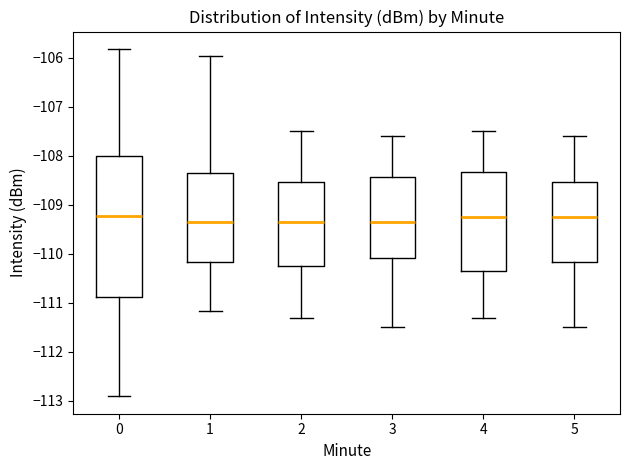

Where does the upper whisker of the box at x = 1 end on the y-axis? The values are not printed on the chart, so give them approximately, as read against the axis.

-106.0